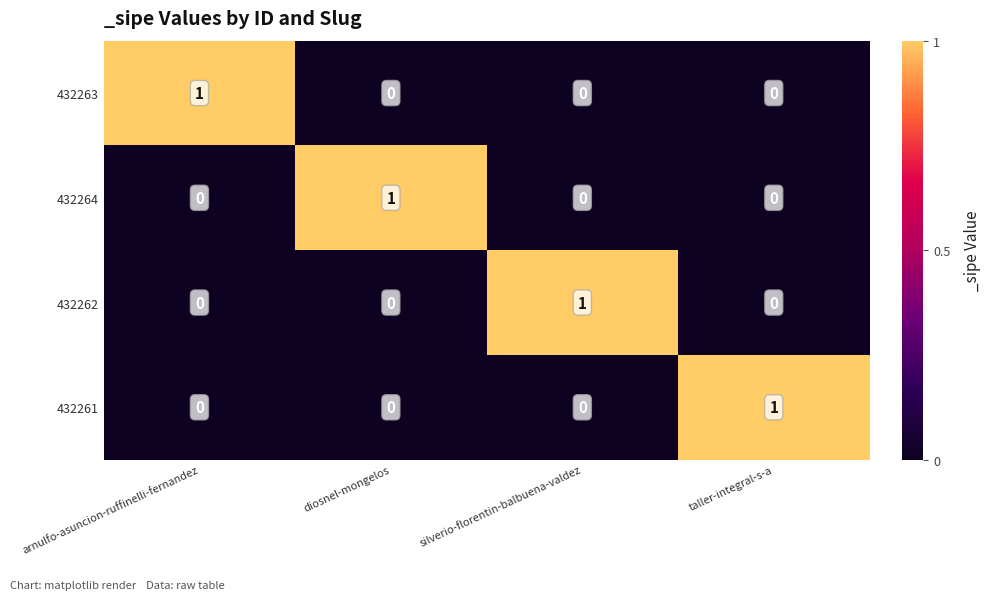

The 432261 series shows 0 at silverio-florentin-balbuena-valdez. True or false?

True